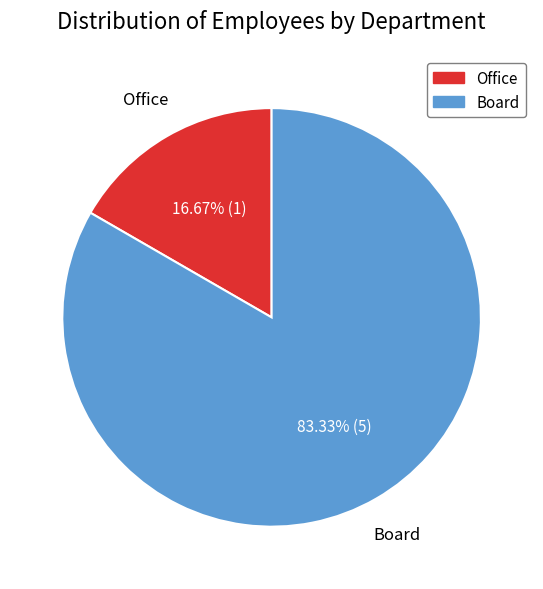

Between Board and Office, which is larger?

Board